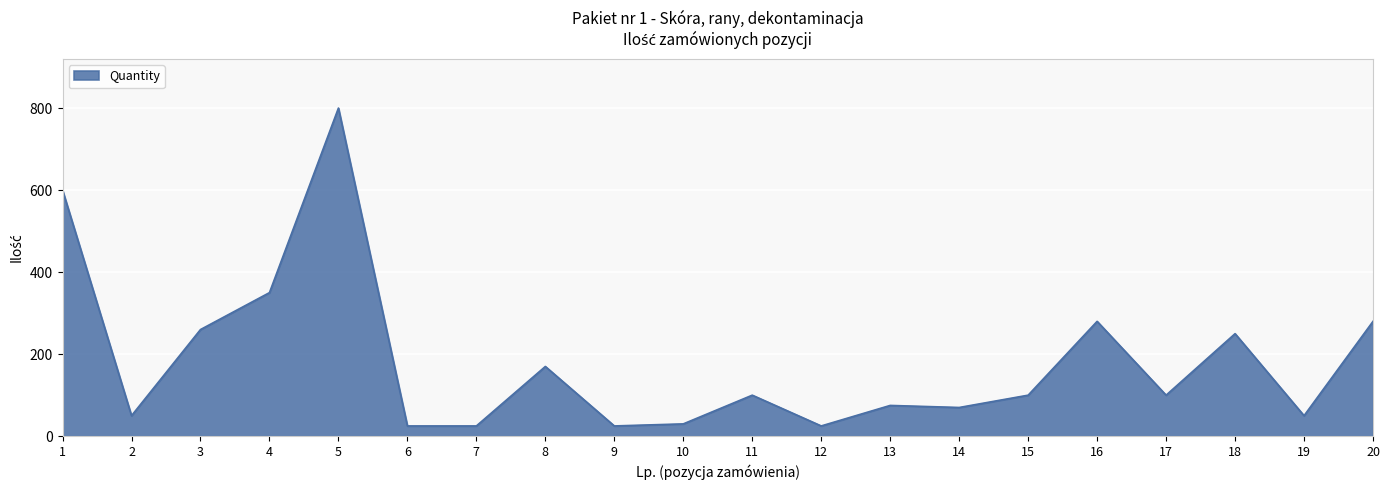

What is the greatest value displayed?

800